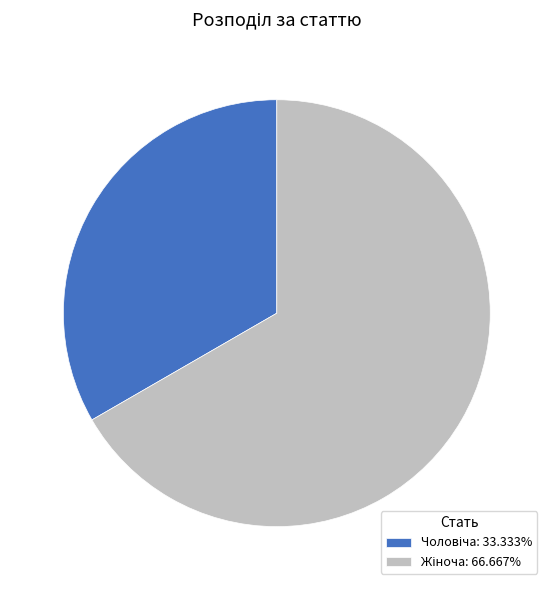

Does any single category account for the majority?

Yes